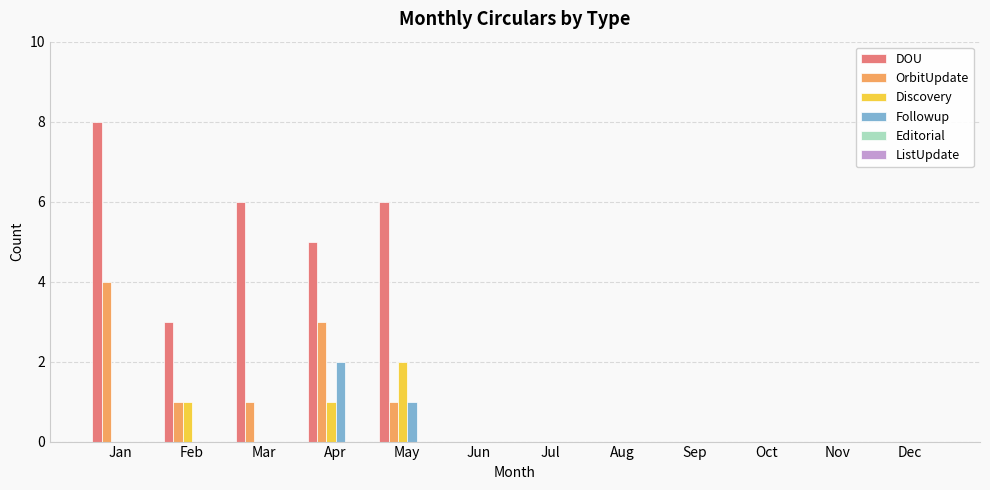

True or false: Followup has a value of 1 at Aug.

False